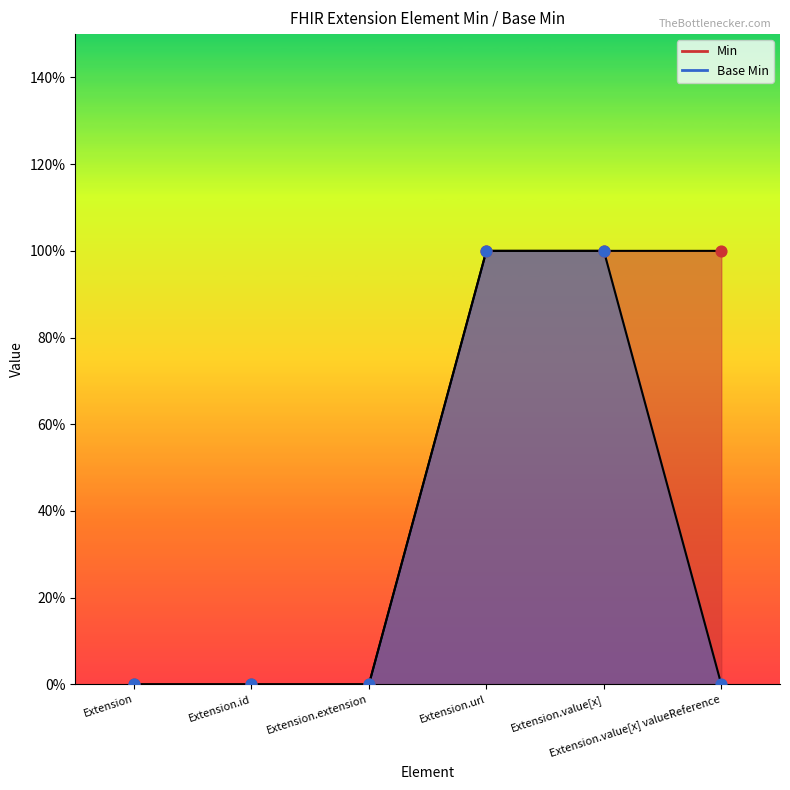

What are all the series names shown in the legend?

Min, Base Min